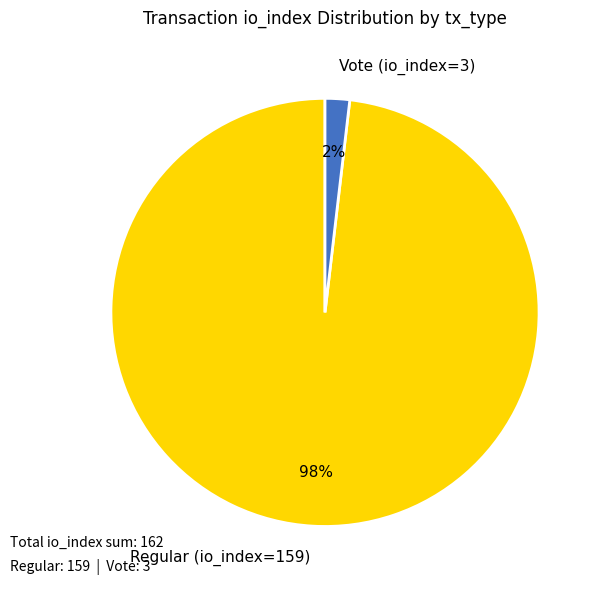

Between Vote (io_index=3) and Regular (io_index=159), which is larger?

Regular (io_index=159)